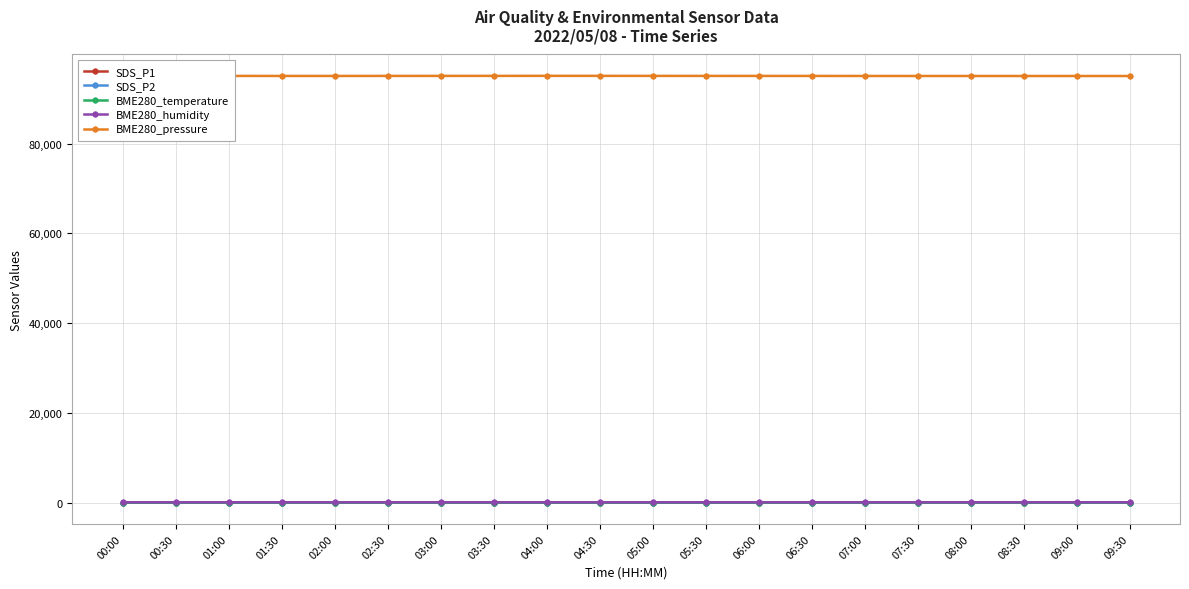

Which category has the lowest value across all series?

01:00